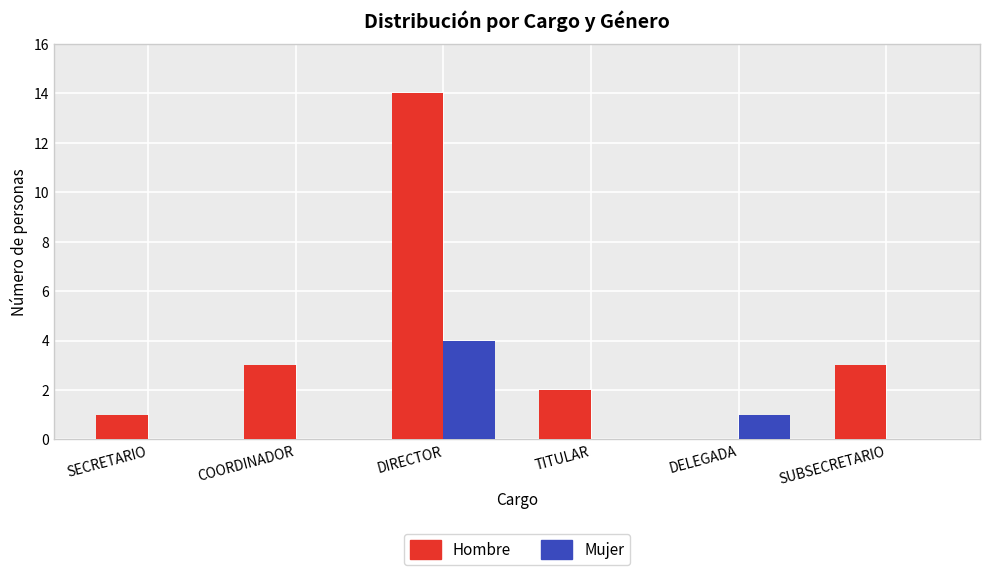

Which category has the highest value in the Hombre series?

DIRECTOR